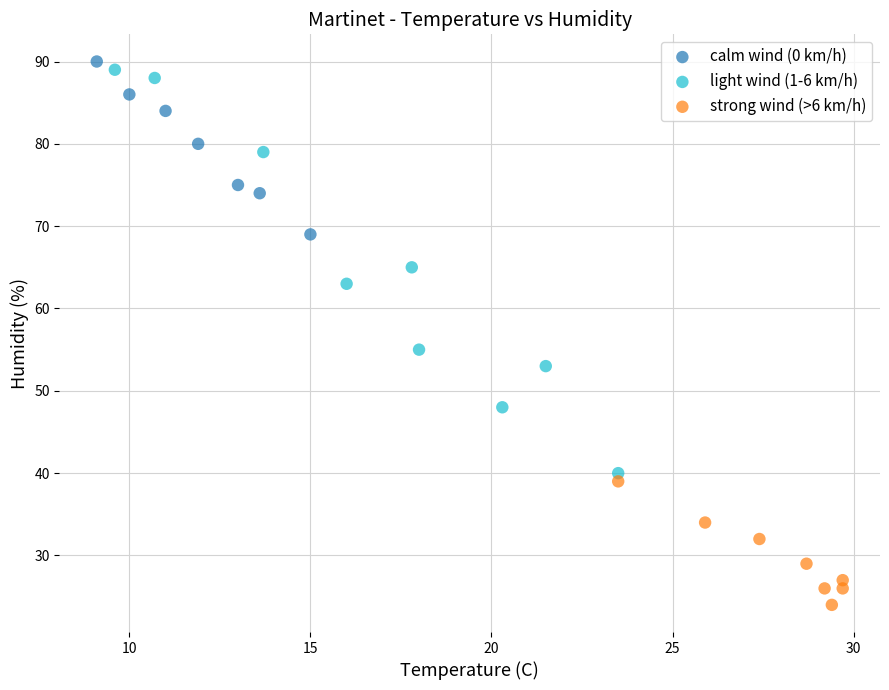

Which series has the largest Y range (max minus min)?

light wind (1-6 km/h)